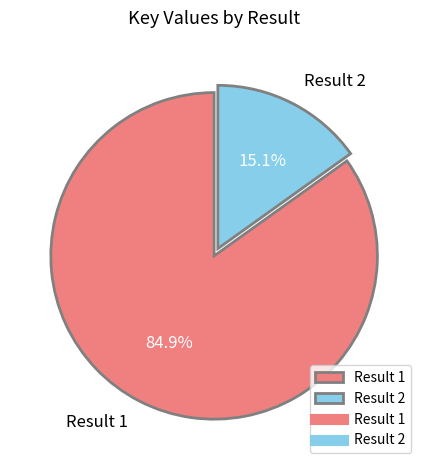

Approximately how many times larger is the value at Result 2 compared to Result 1?

0.2